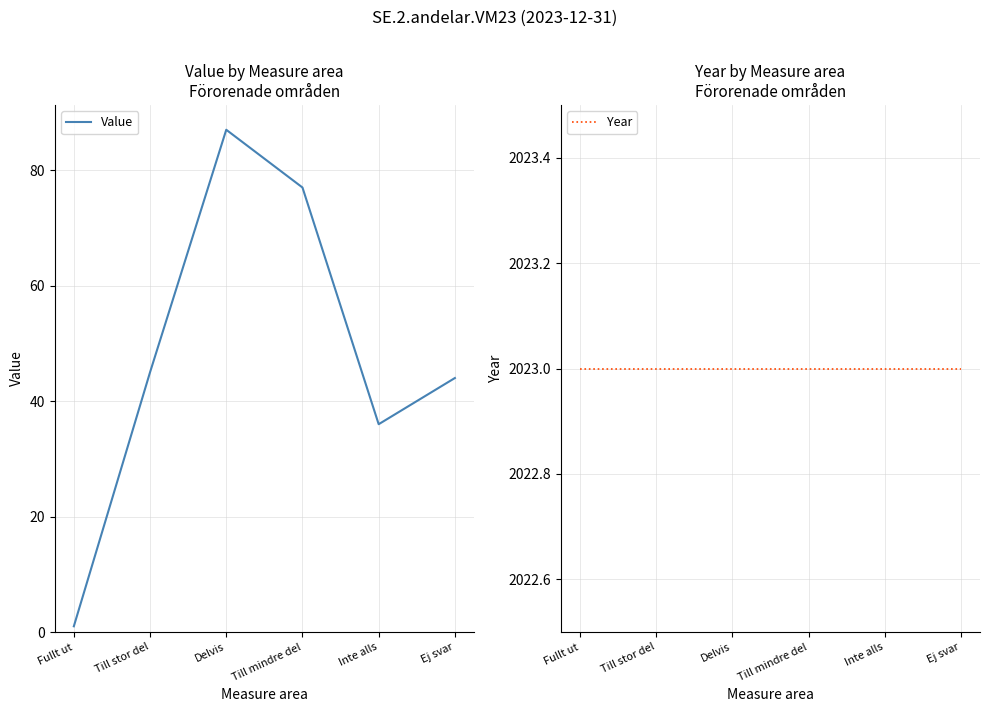

Reading right to left, list all the values displayed in this chart.

Value: Ej svar=44	Inte alls=36	Till mindre del=77	Delvis=87	Till stor del=45	Fullt ut=1
Year: Ej svar=2023	Inte alls=2023	Till mindre del=2023	Delvis=2023	Till stor del=2023	Fullt ut=2023